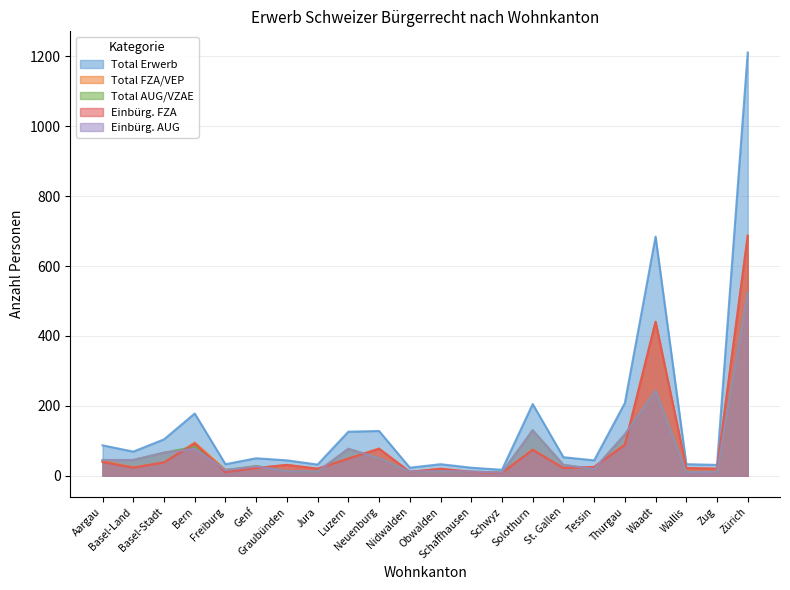

How many interior local valleys does the Einbürg. FZA series have?

7